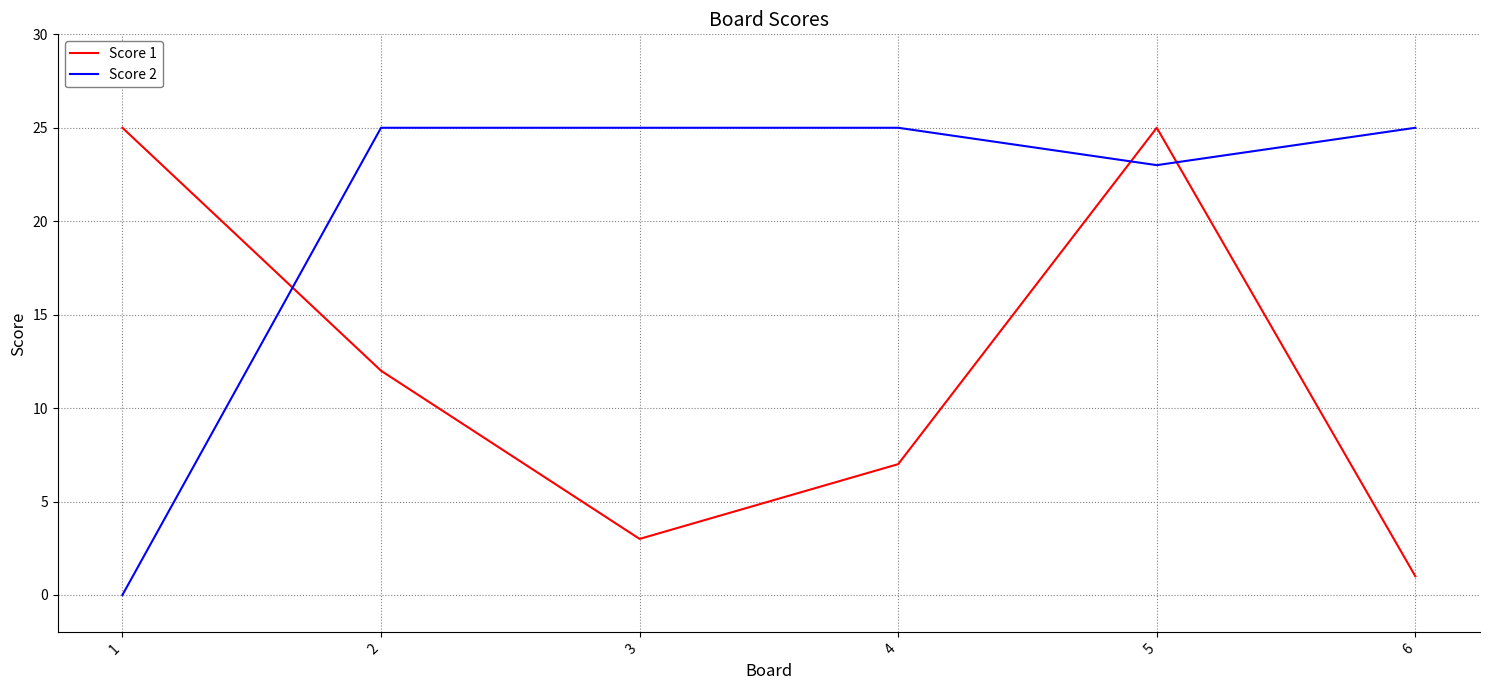

What is the spread (max minus min) of values at 6?

24